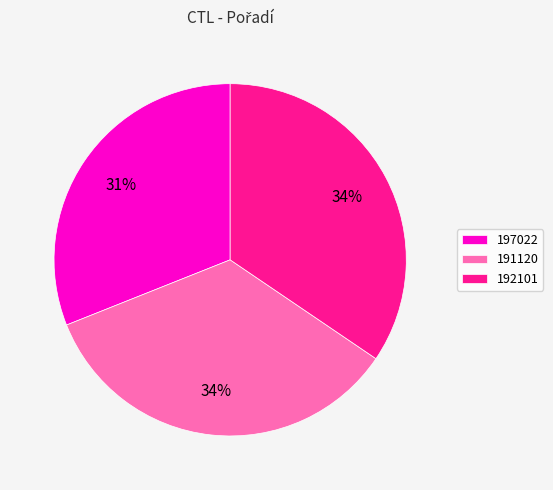

True or false: 191120 accounts for 41% of the total.

False